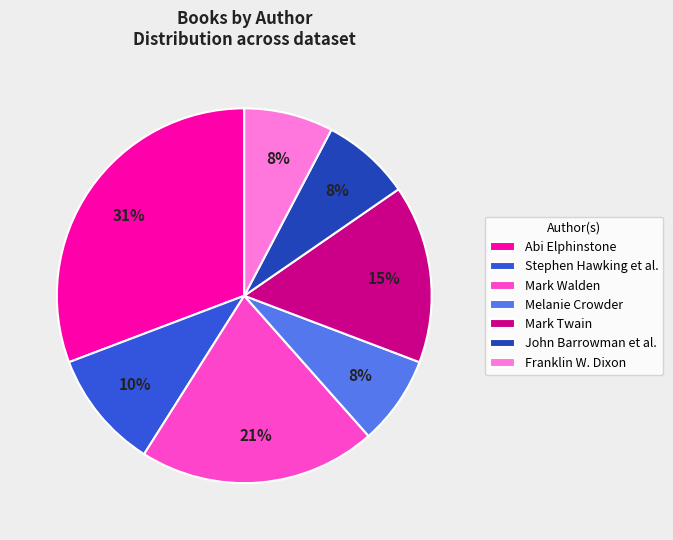

How many slices are in this pie chart?

7